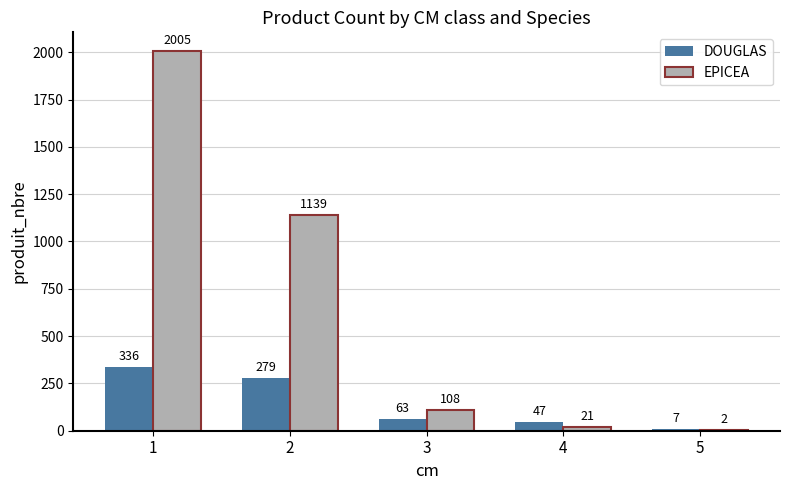

Read the DOUGLAS value at 2.

279